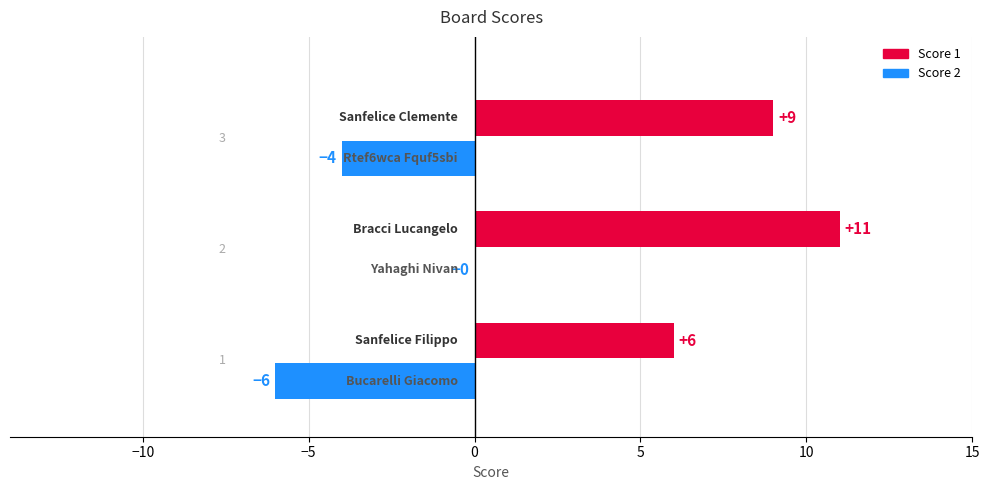

How many distinct data groups are displayed?

2